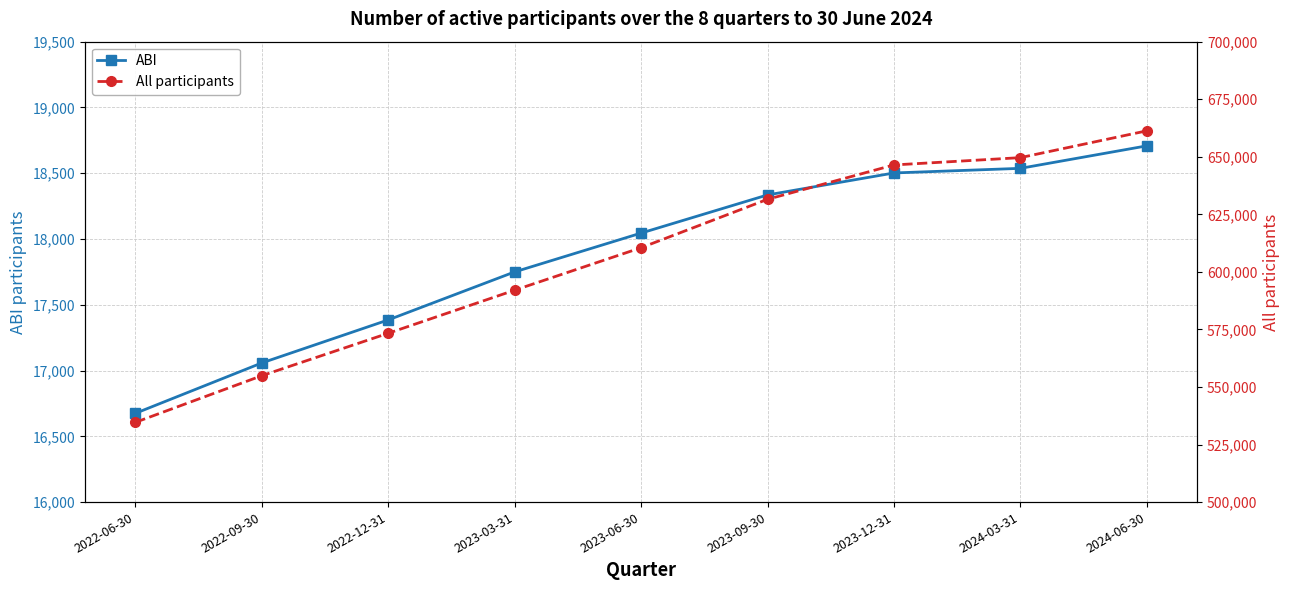

True or false: All participants has a value of 592059 at 2023-03-31.

True